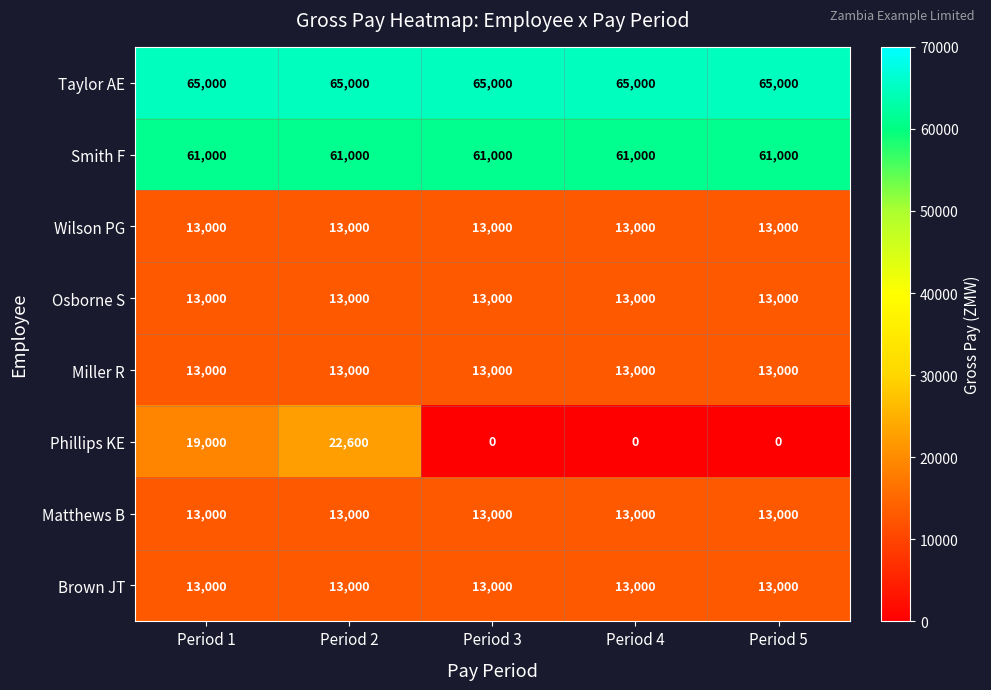

At which category is the sum across all series the highest?

Period 2